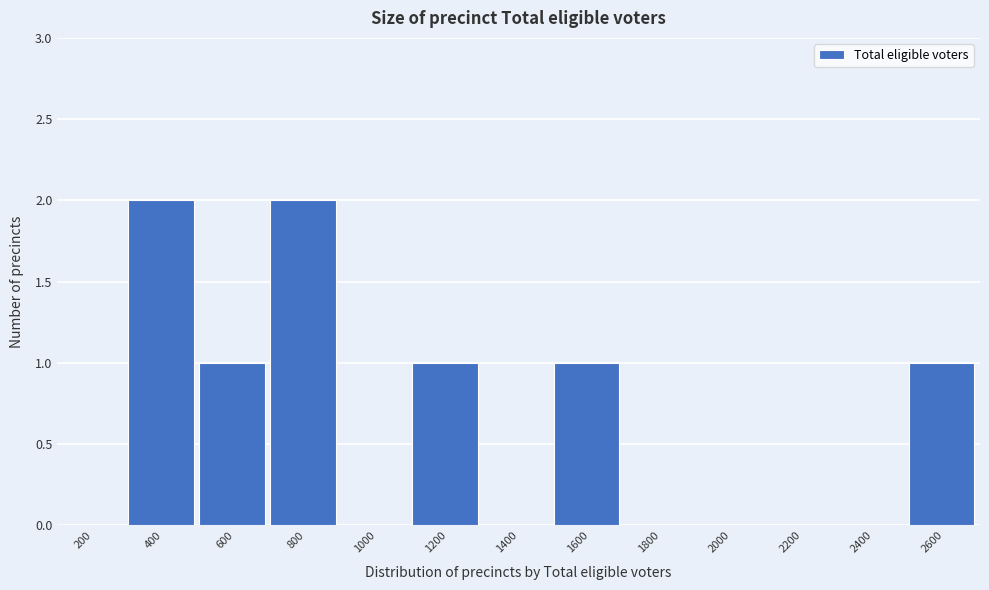

Reading left to right, list all the values displayed in this chart.

200=0	400=2	600=1	800=2	1000=0	1200=1	1400=0	1600=1	1800=0	2000=0	2200=0	2400=0	2600=1